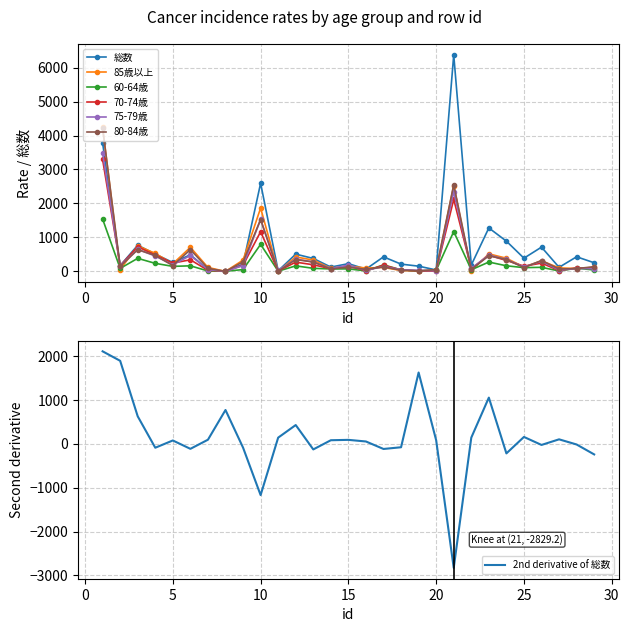

What are all the series names shown in the legend?

総数, 85歳以上, 60-64歳, 70-74歳, 75-79歳, 80-84歳